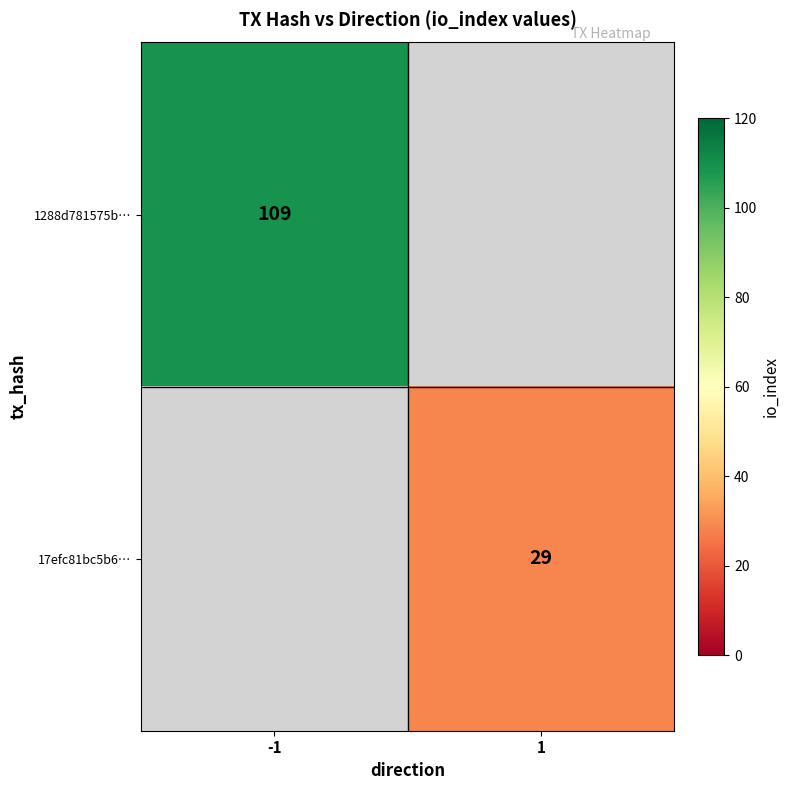

How many categories are shown in the chart?

2